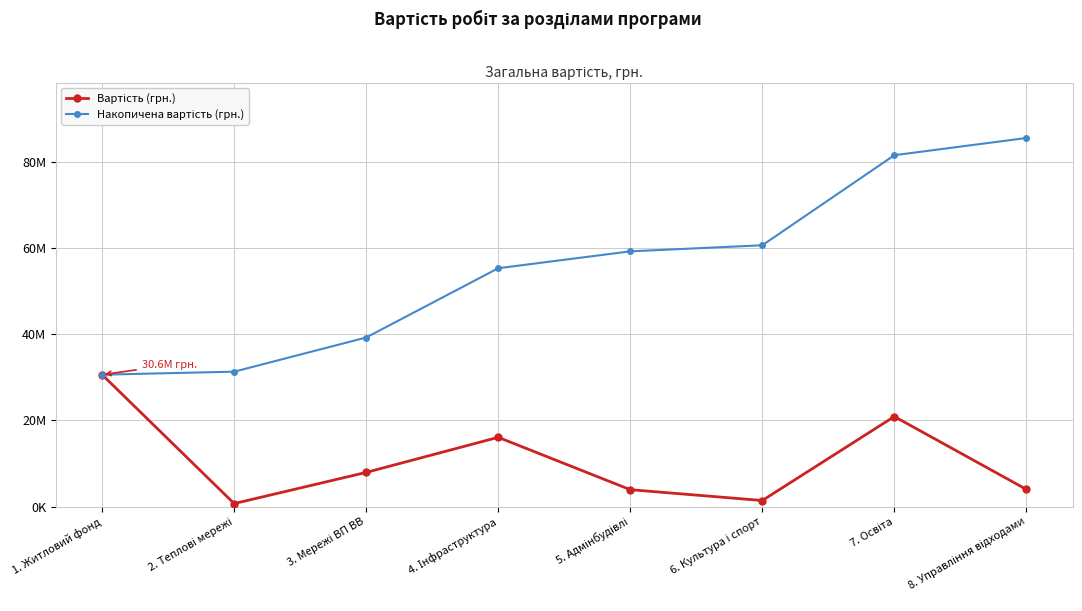

Does the chart have visible grid lines?

Yes